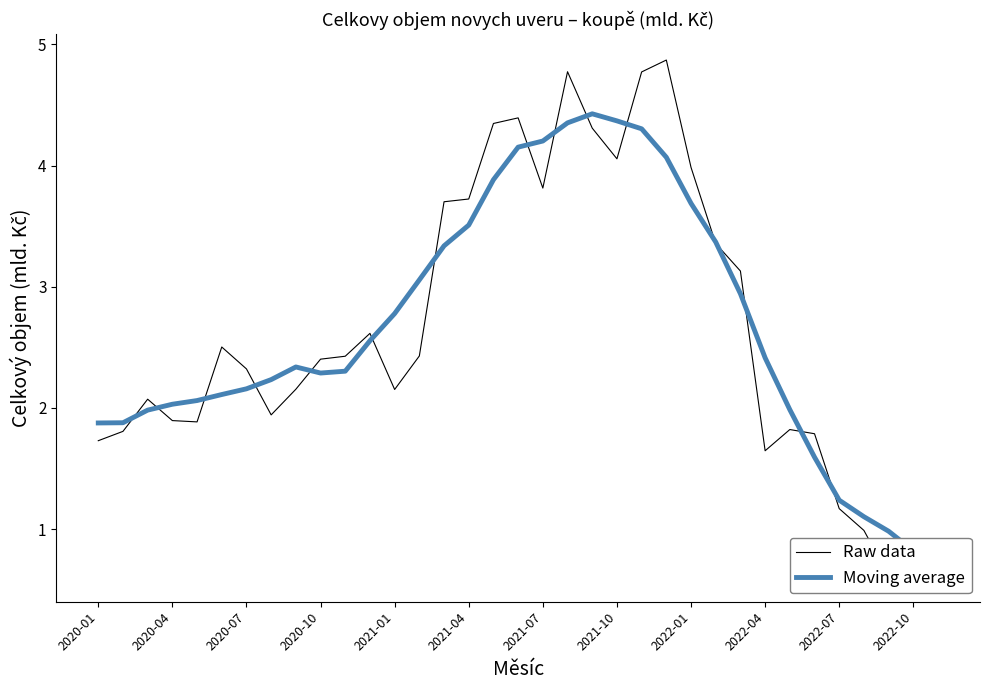

What are all the series names shown in the legend?

Raw data, Moving average